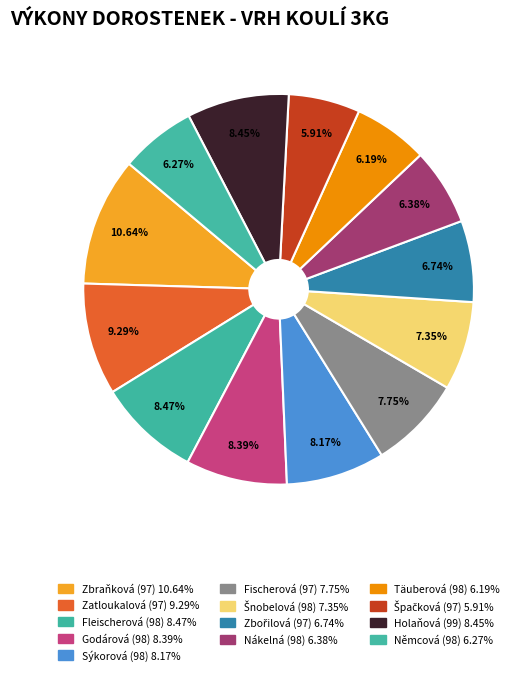

Count the number of slices in the pie.

13